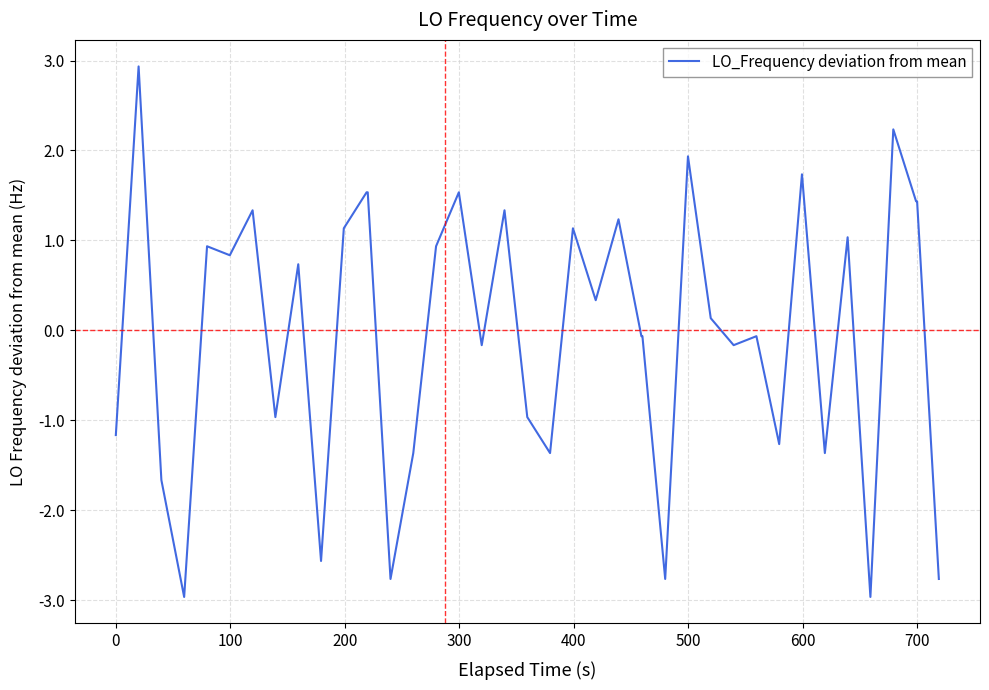

What is the maximum value shown in the chart?

2.9